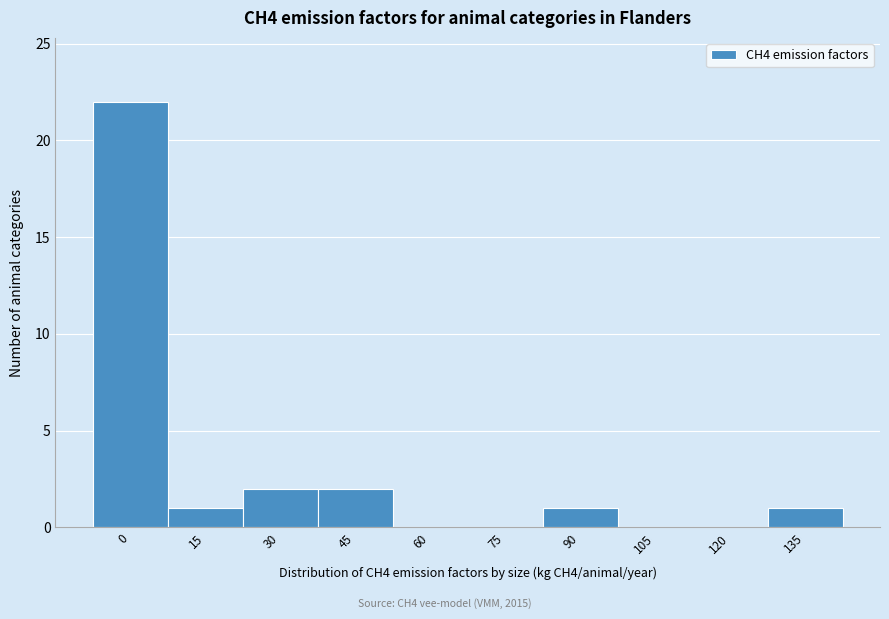

Reading left to right, what are all the values shown in this chart?

0=22	15=1	30=2	45=2	60=0	75=0	90=1	105=0	120=0	135=1